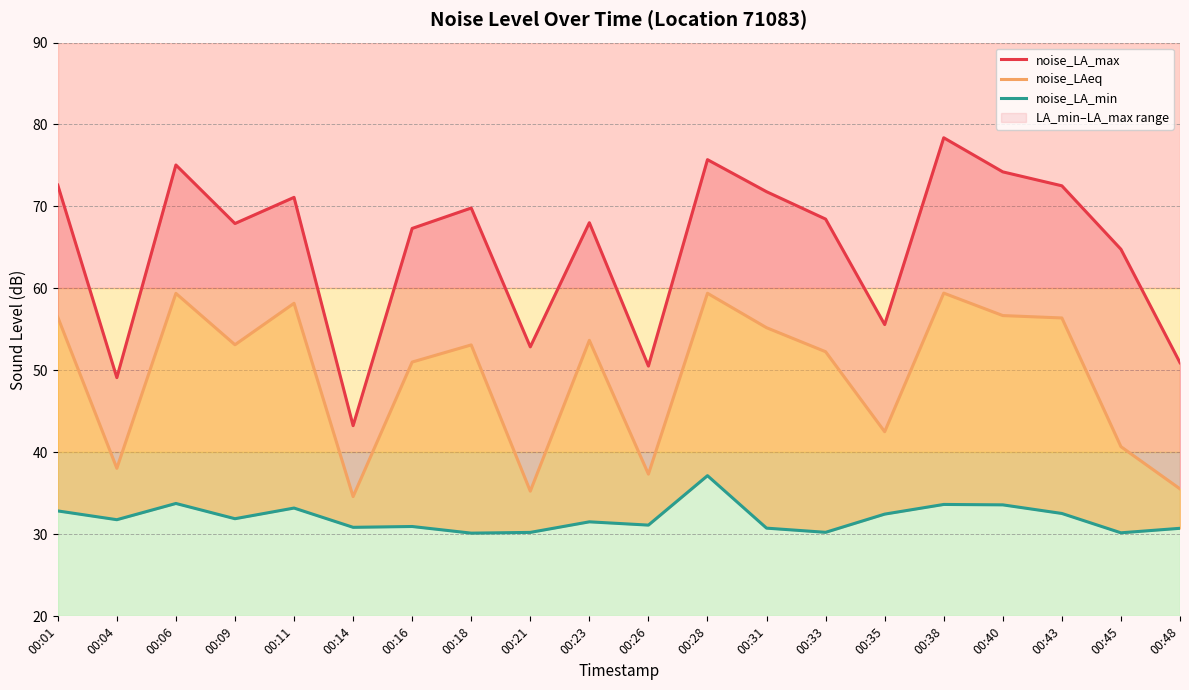

Reading right to left, list all the values displayed in this chart.

noise_LA_max: 50.9	64.8	72.5	74.2	78.4	55.6	68.5	71.8	75.7	50.5	68.0	52.9	69.8	67.3	43.3	71.1	67.9	75.1	49.1	72.6
noise_LAeq: 35.5	40.7	56.4	56.7	59.4	42.5	52.3	55.2	59.4	37.4	53.7	35.3	53.1	51.0	34.6	58.2	53.1	59.4	38.1	56.5
noise_LA_min: 30.7	30.2	32.5	33.6	33.6	32.5	30.2	30.8	37.2	31.1	31.5	30.2	30.1	31.0	30.9	33.2	31.9	33.8	31.8	32.9